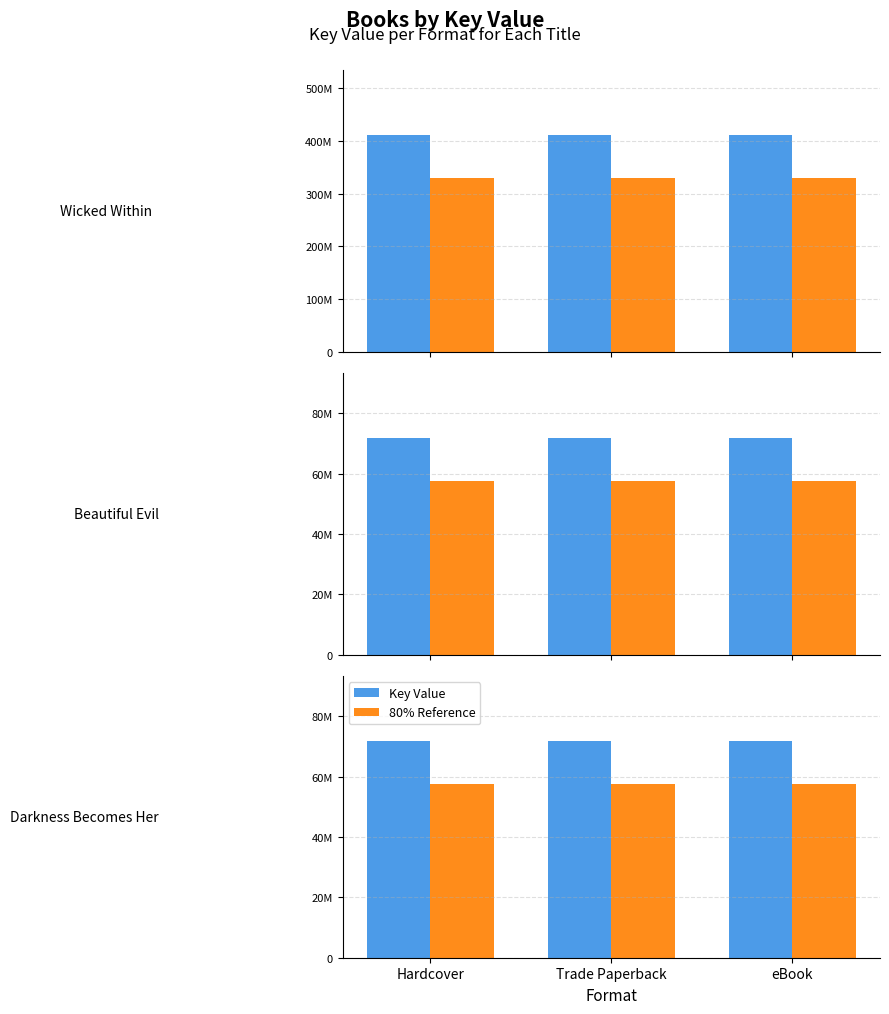

Are the bars horizontal?

No